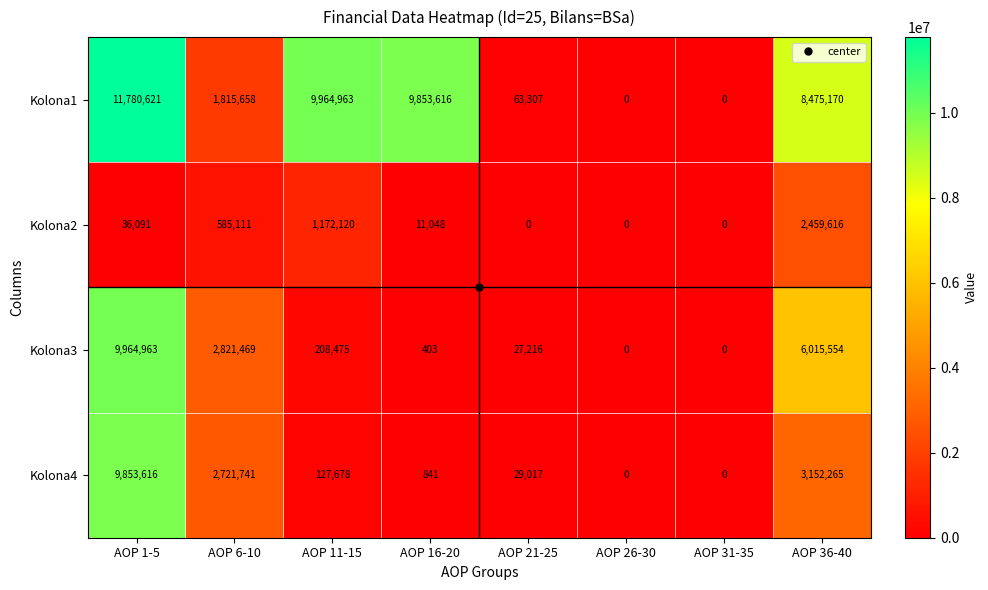

What is the spread (max minus min) of values at AOP 21-25?

63307